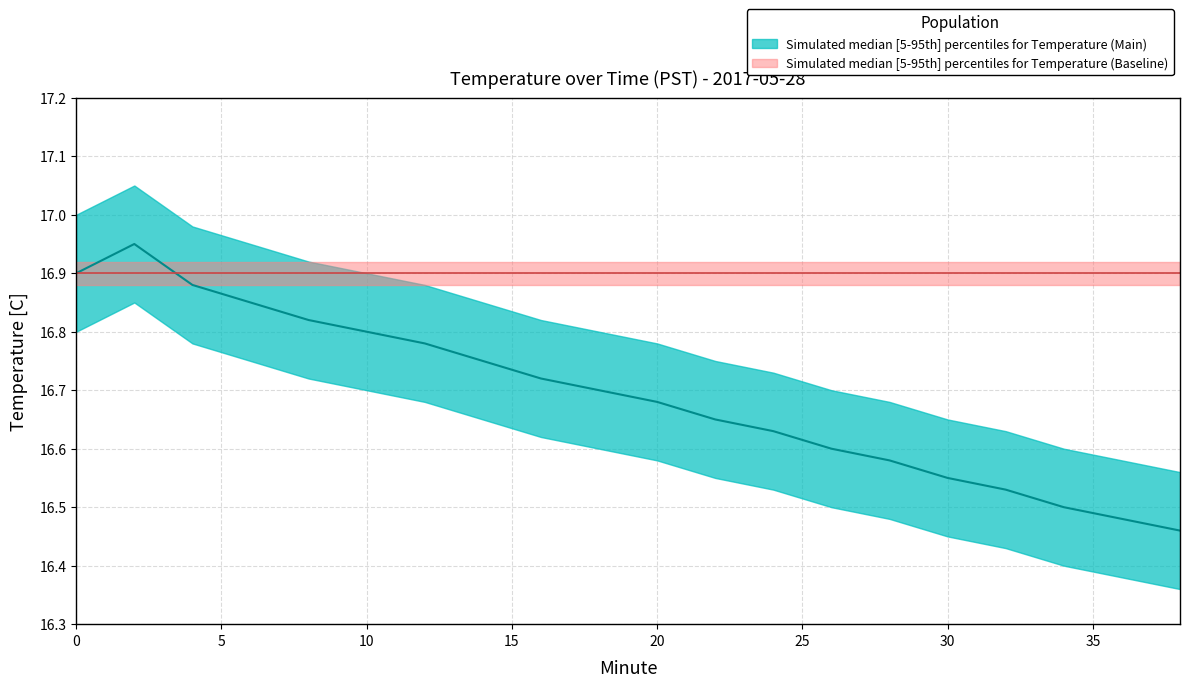

What is the sum of all Temperature median values?

333.8